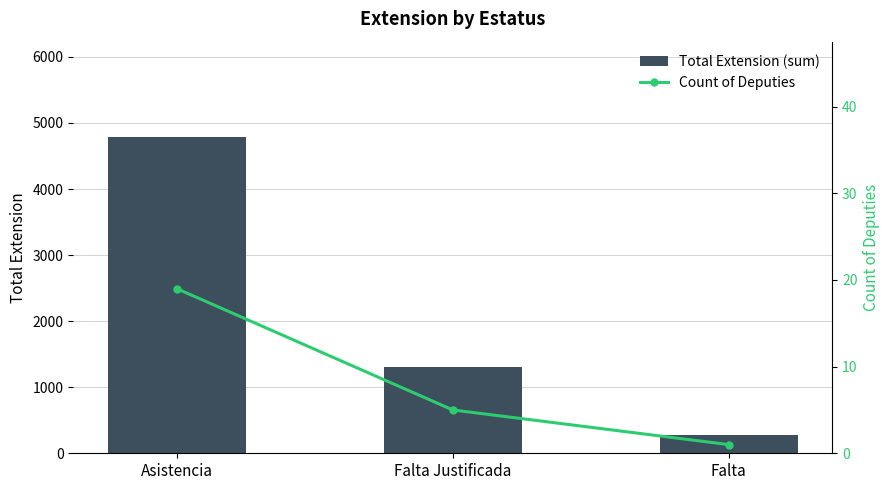

How many data points in Total Extension (sum) are above 1305?

1